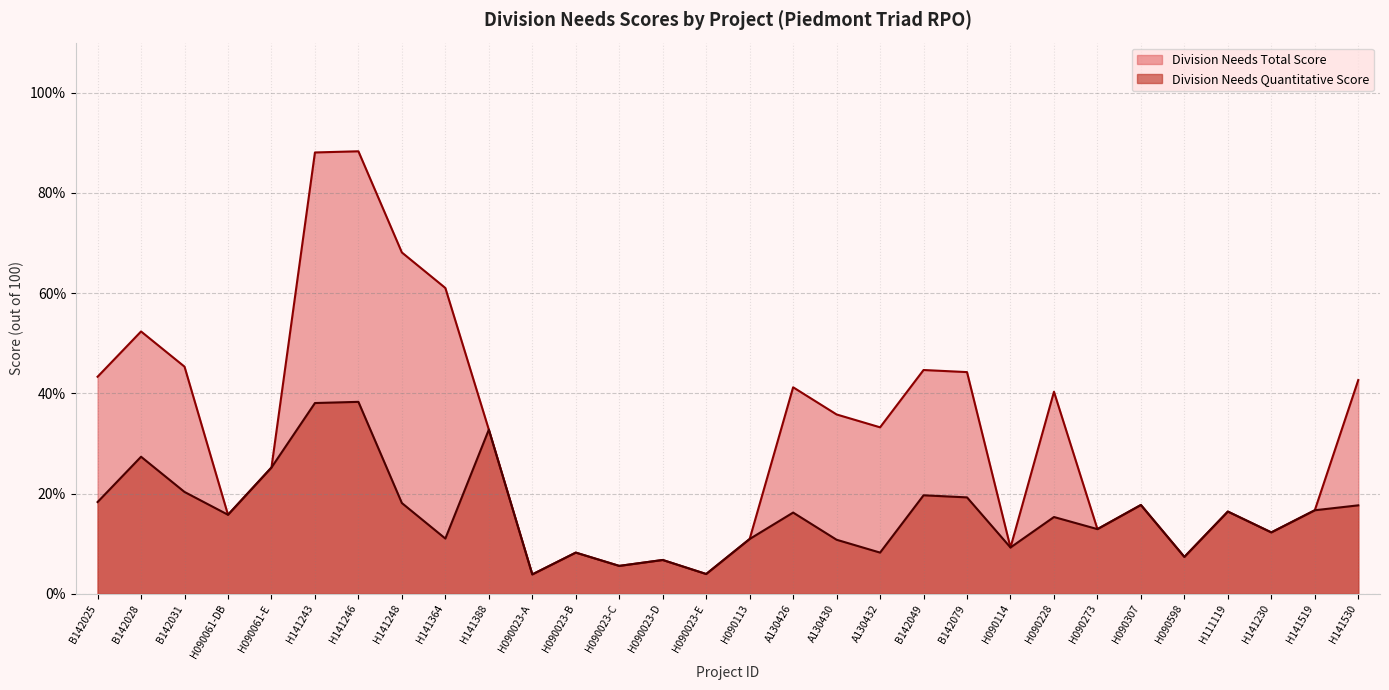

At which label does Division Needs Quantitative Score first exceed 16?

B142025